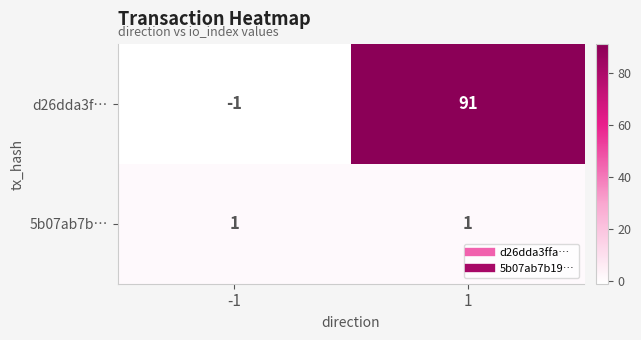

Is it true that 5b07ab7b… equals 1 at -1?

True